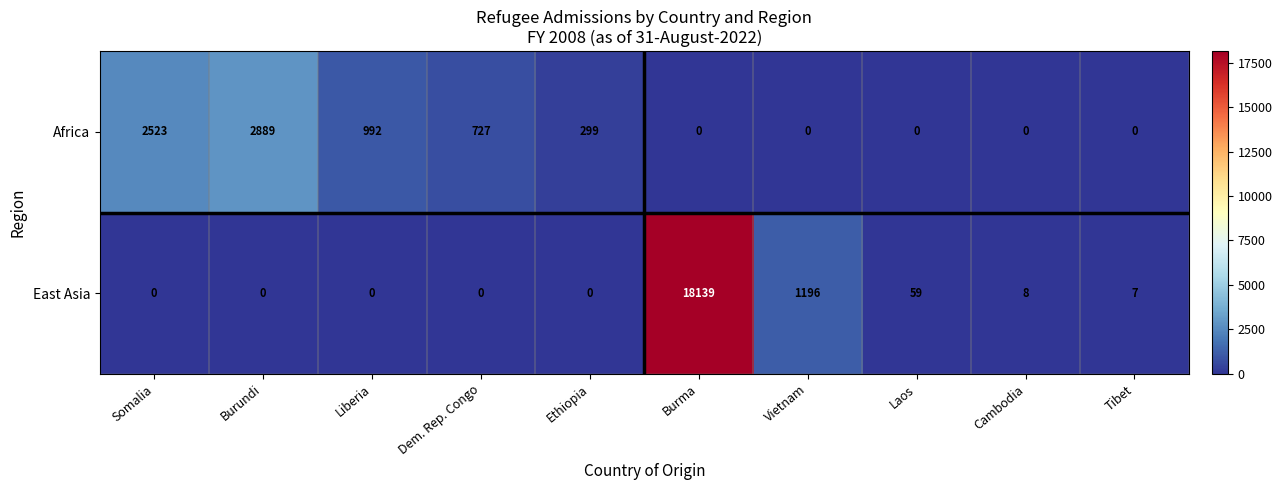

How many values in East Asia are above zero?

5